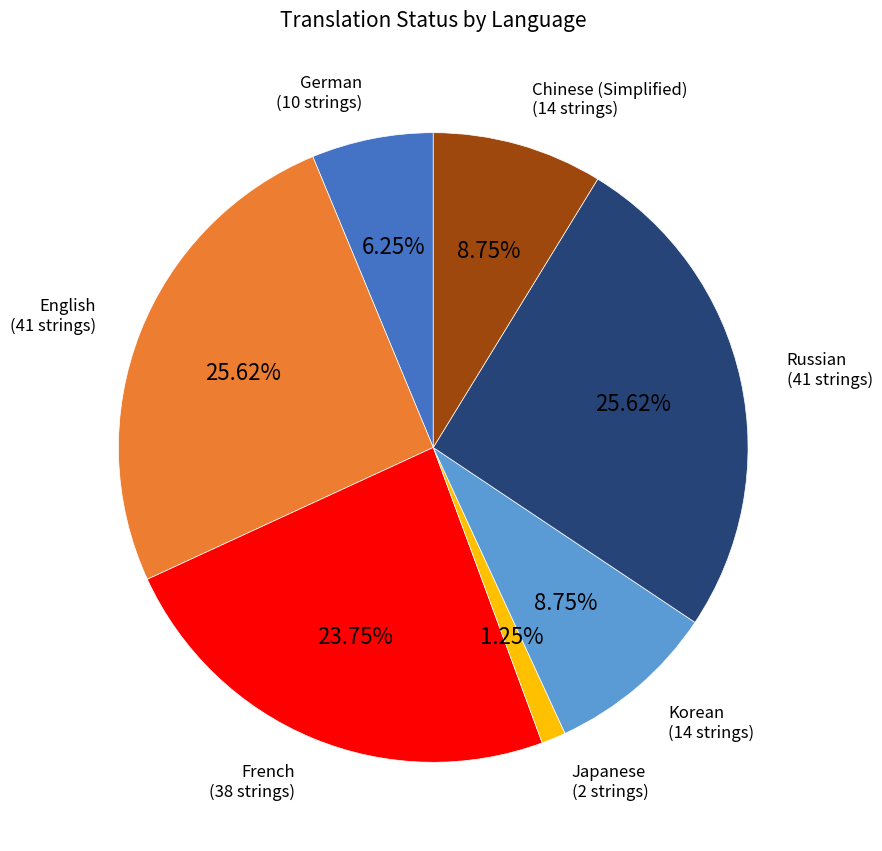

Count the number of slices in the pie.

7